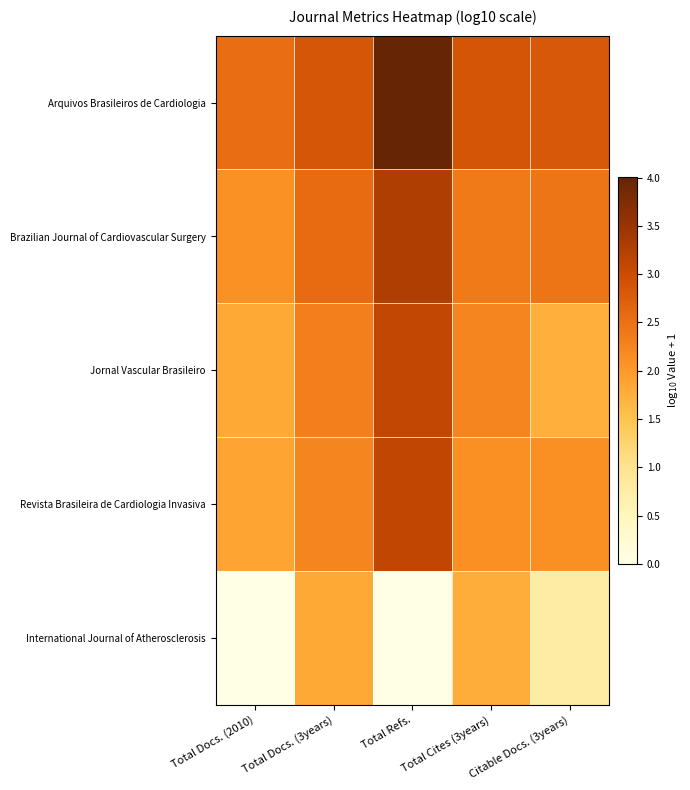

At Total Refs., list the series in order from smallest to largest.

International Journal of Atherosclerosis, Jornal Vascular Brasileiro, Revista Brasileira de Cardiologia Invasiva, Brazilian Journal of Cardiovascular Surgery, Arquivos Brasileiros de Cardiologia